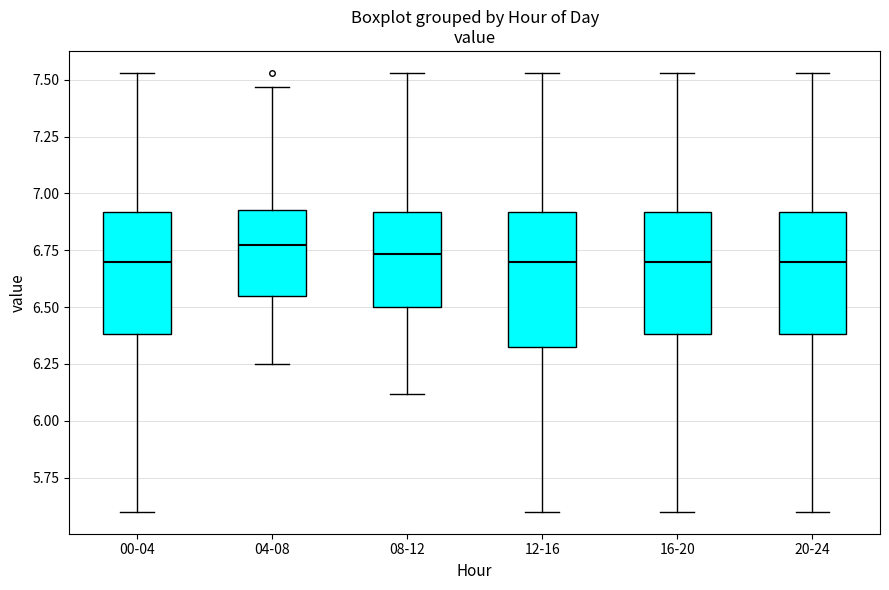

Reading left to right, transcribe this box plot: for each box, give where its median line is, the range the box spans, and where its two whiskers end, as read against the y-axis. The values are not printed on the chart, so give them approximately, as read against the axis.

00-04: median 6.70, box 6.40 to 6.90, whiskers 5.60 to 7.55
04-08: median 6.80, box 6.55 to 6.95, whiskers 6.25 to 7.45
08-12: median 6.75, box 6.50 to 6.90, whiskers 6.10 to 7.55
12-16: median 6.70, box 6.30 to 6.90, whiskers 5.60 to 7.55
16-20: median 6.70, box 6.40 to 6.90, whiskers 5.60 to 7.55
20-24: median 6.70, box 6.40 to 6.90, whiskers 5.60 to 7.55